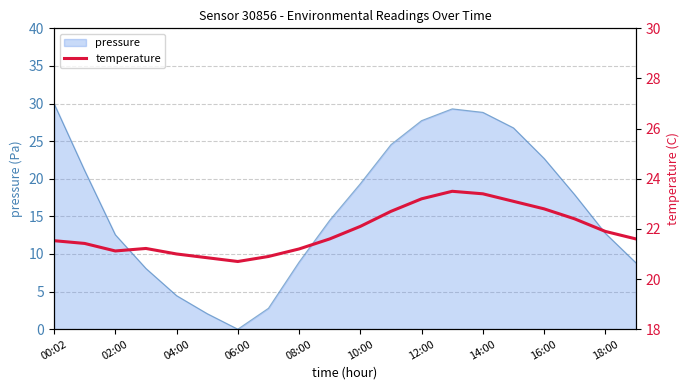

At which label does pressure reach its minimum?

06:00